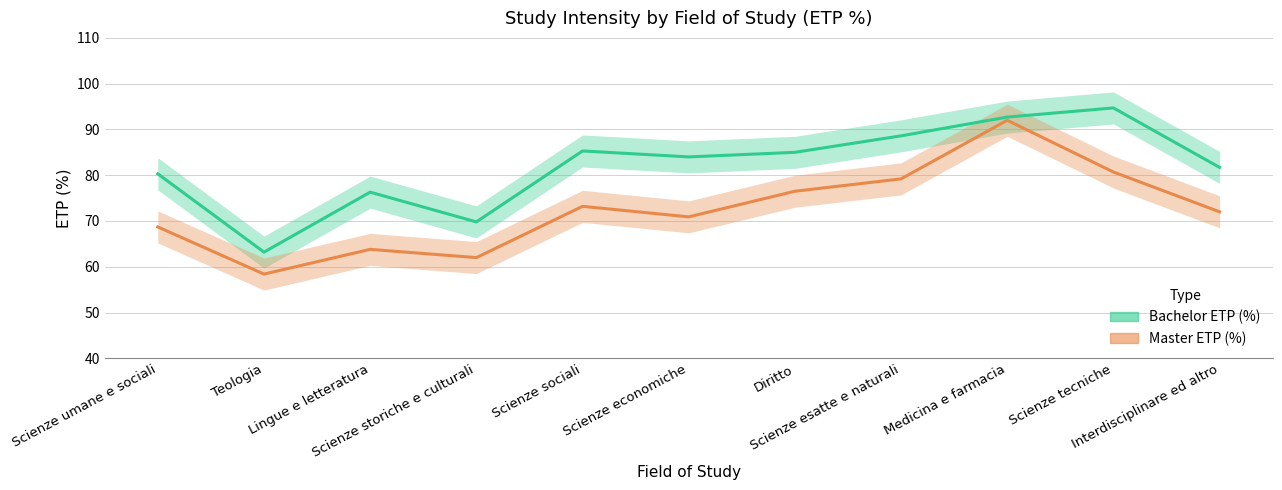

List the labels in order of Master ETP (%) value, largest first.

Medicina e farmacia, Scienze tecniche, Scienze esatte e naturali, Diritto, Scienze sociali, Interdisciplinare ed altro, Scienze economiche, Scienze umane e sociali, Lingue e letteratura, Scienze storiche e culturali, Teologia